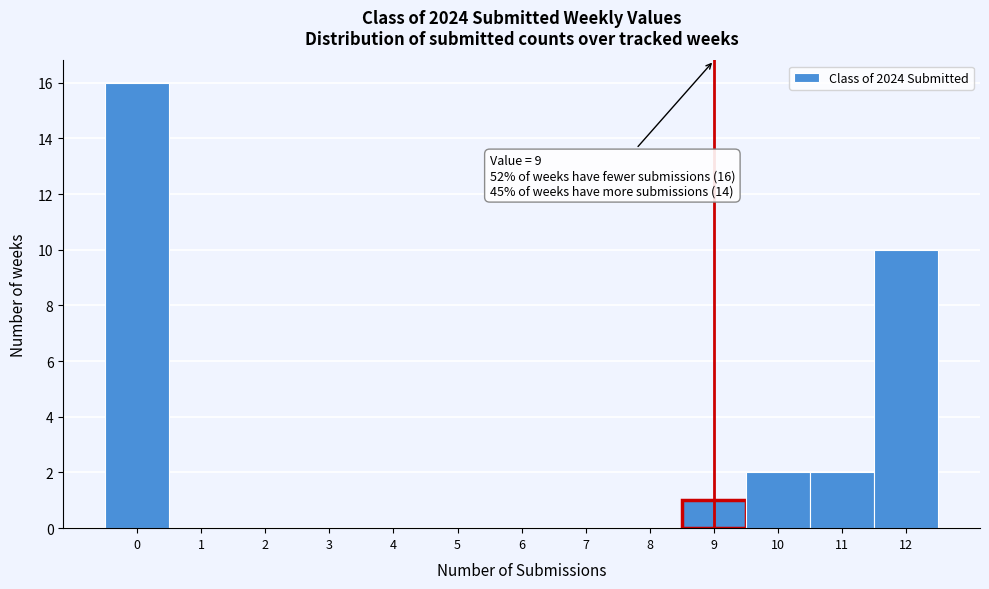

Over which range of the x-axis is the bar tallest?

-0.5 to 0.5